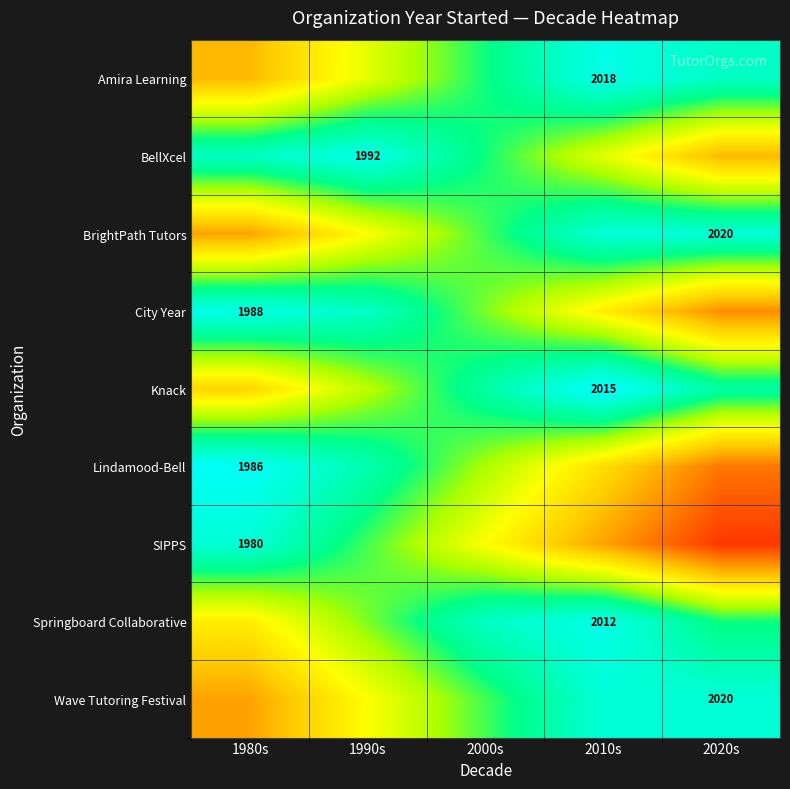

What is the maximum value shown in the chart?

100